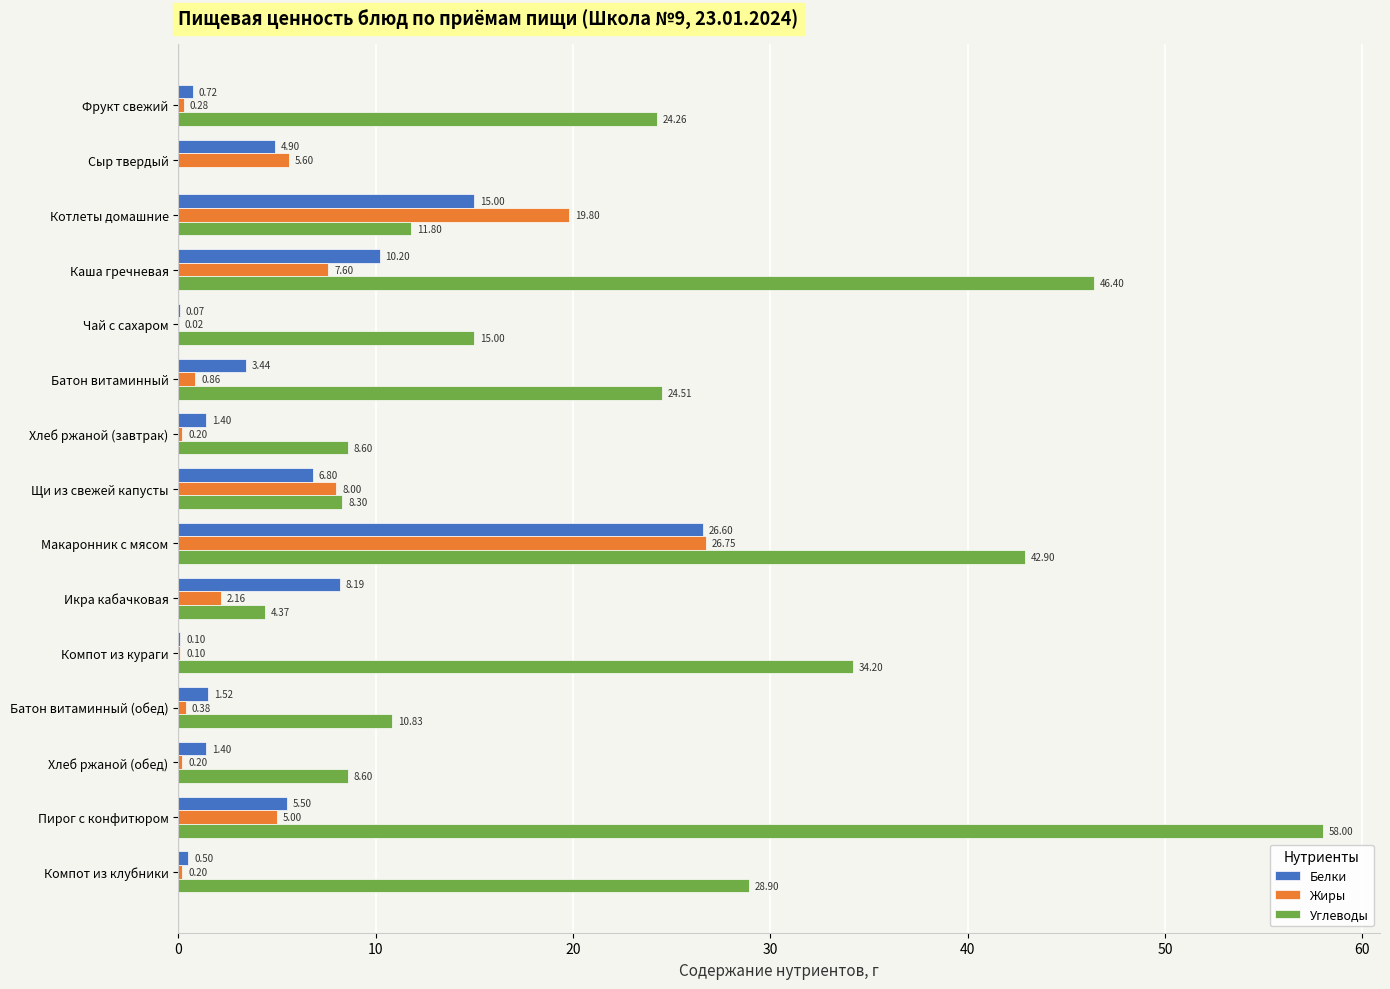

At which category is the sum across all series the highest?

Макаронник с мясом